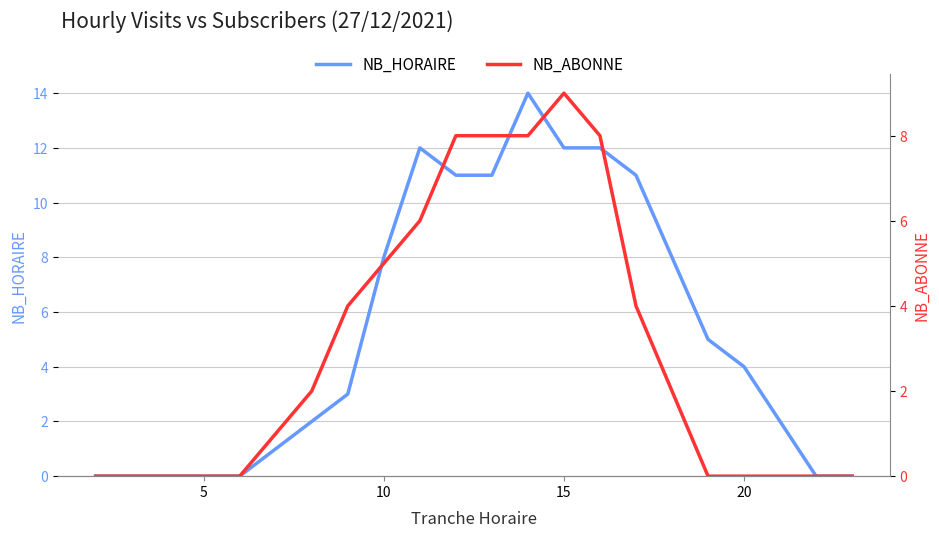

Reading left to right, list all the values displayed in this chart.

NB_HORAIRE: 0	0	0	0	0	1	2	3	8	12	11	11	14	12	12	11	8	5	4	2	0	0
NB_ABONNE: 0	0	0	0	0	1	2	4	5	6	8	8	8	9	8	4	2	0	0	0	0	0